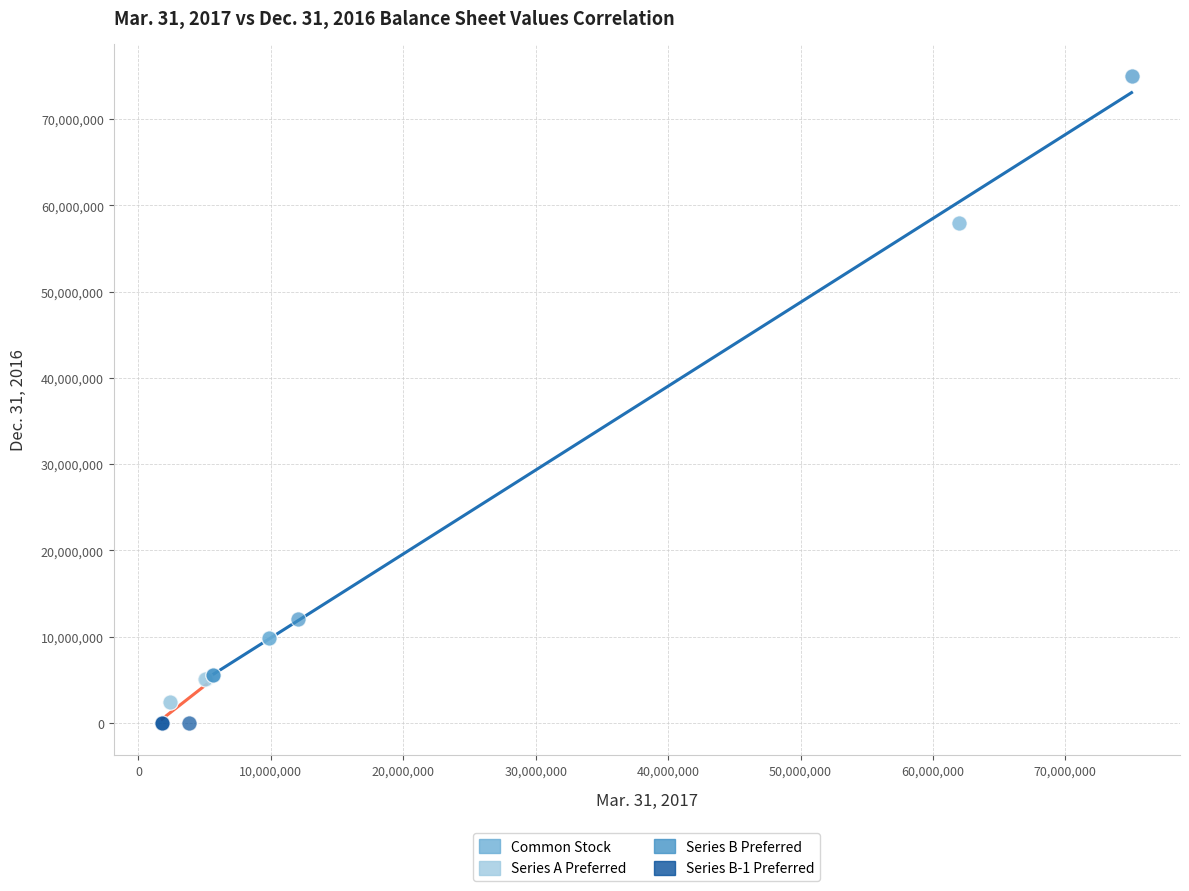

Which series contains the highest Y value?

Series B Preferred